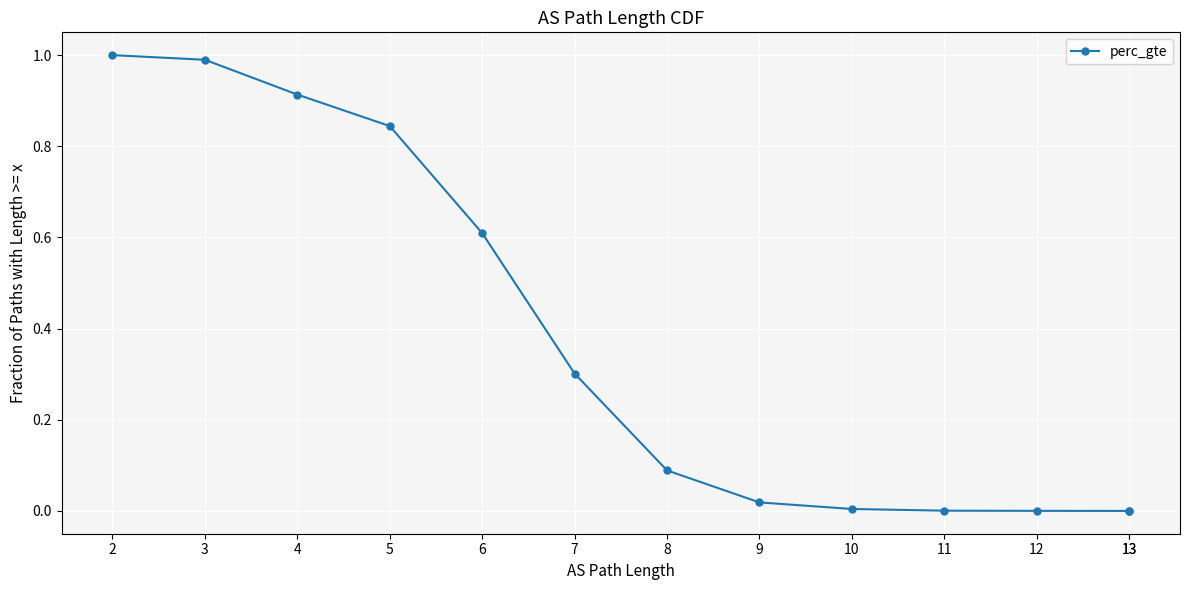

Reading right to left, extract all data points from this chart.

13=0.0	13=0.0	12=0.0	11=0.0	10=0.0	9=0.0	8=0.1	7=0.3	6=0.6	5=0.8	4=0.9	3=1.0	2=1.0